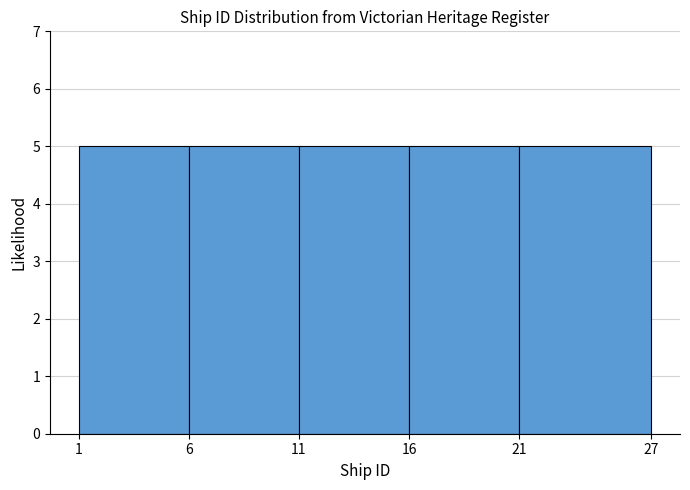

What is the height of the bar covering 11 to 16 on the x-axis? The values are not printed on the chart, so give them approximately, as read against the axis.

5